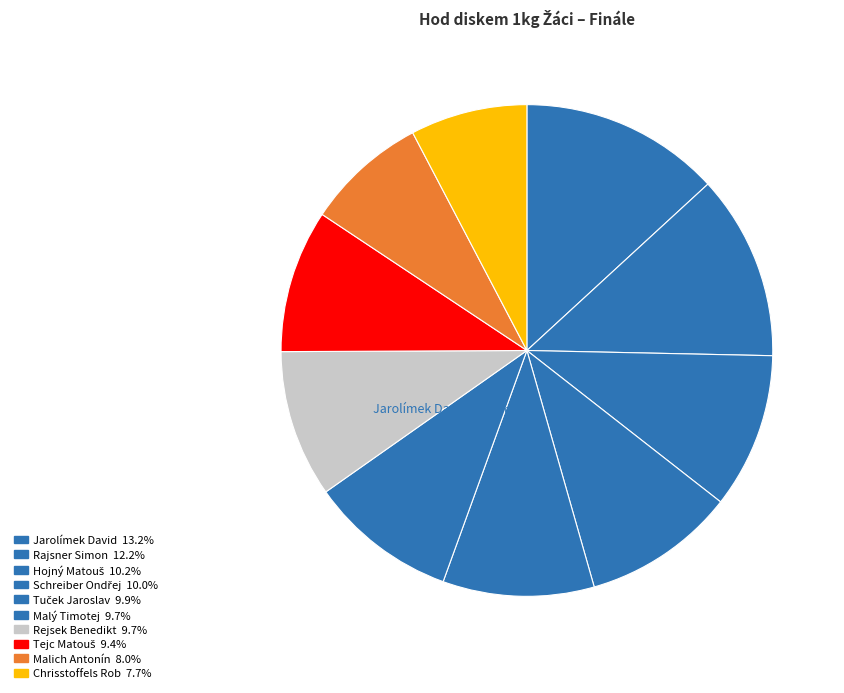

Is it true that Rajsner Simon is 24% of the pie?

False